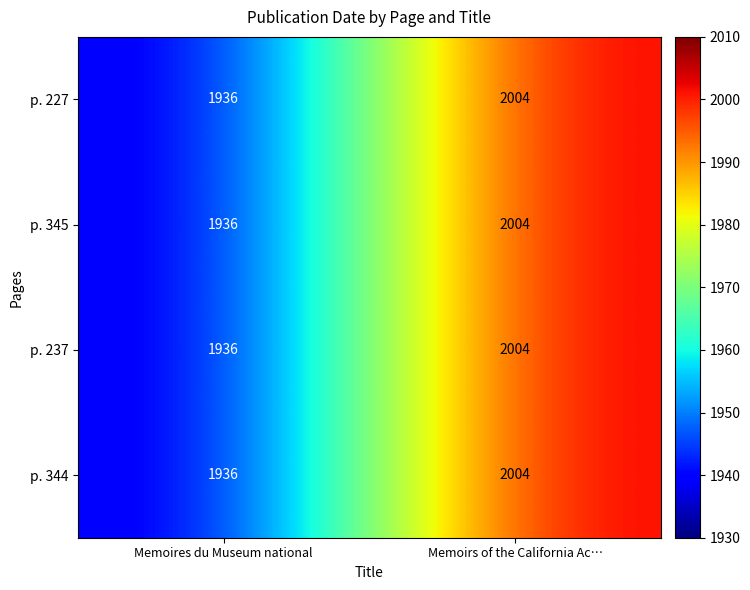

What value does the p. 345 series have at Memoires du Museum national?

1936